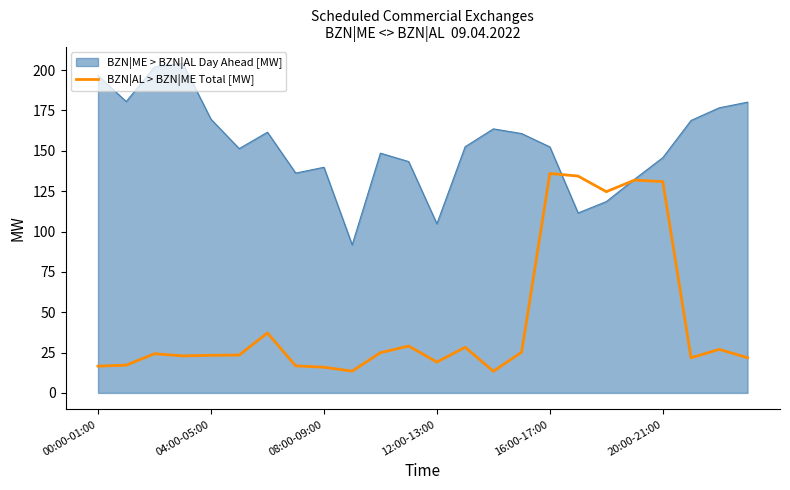

Which series has the widest spread of values?

BZN|AL > BZN|ME Total [MW]